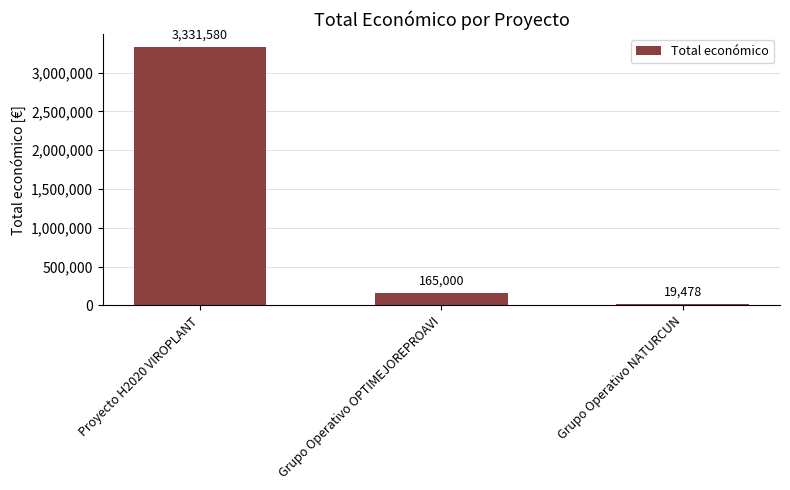

How many series are shown in this chart?

1